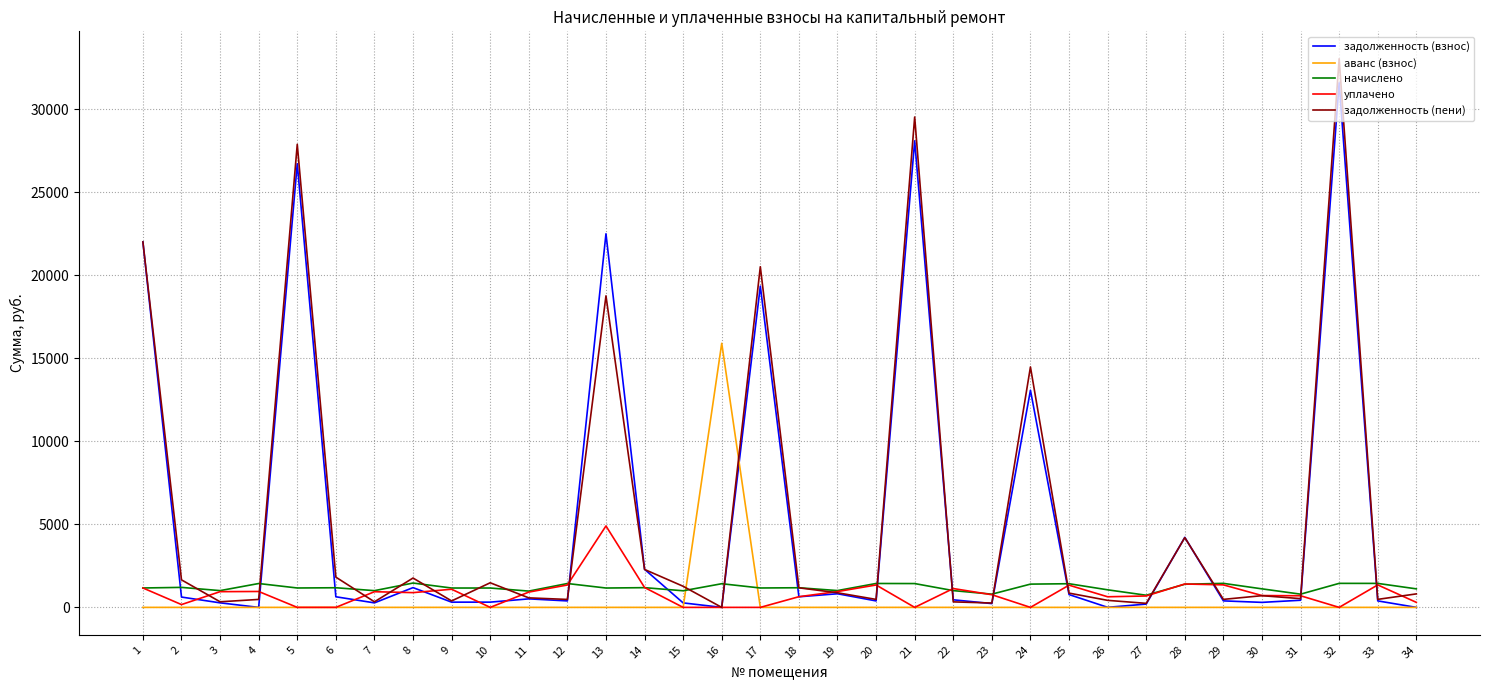

What is the maximum value shown in the chart?

33053.6